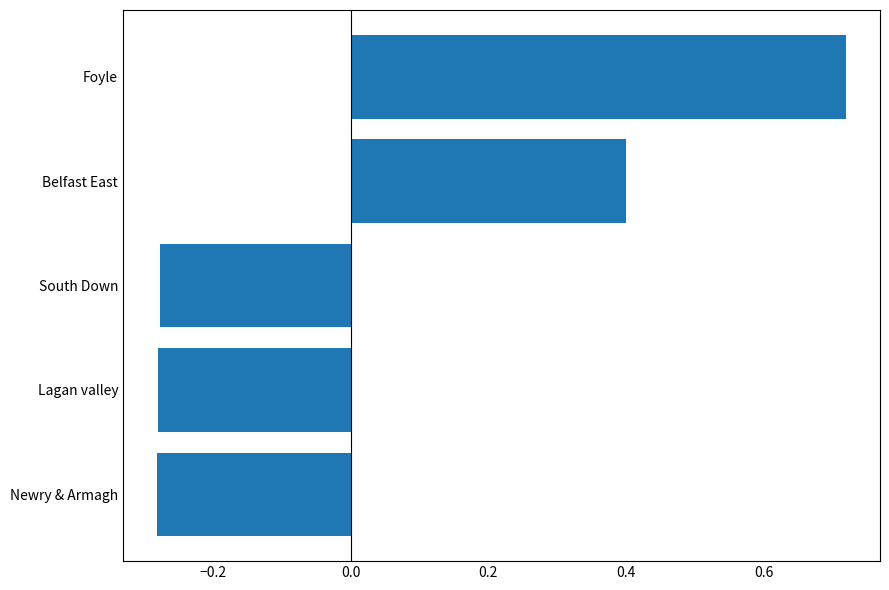

At which category does the chart reach its peak across all series?

Foyle